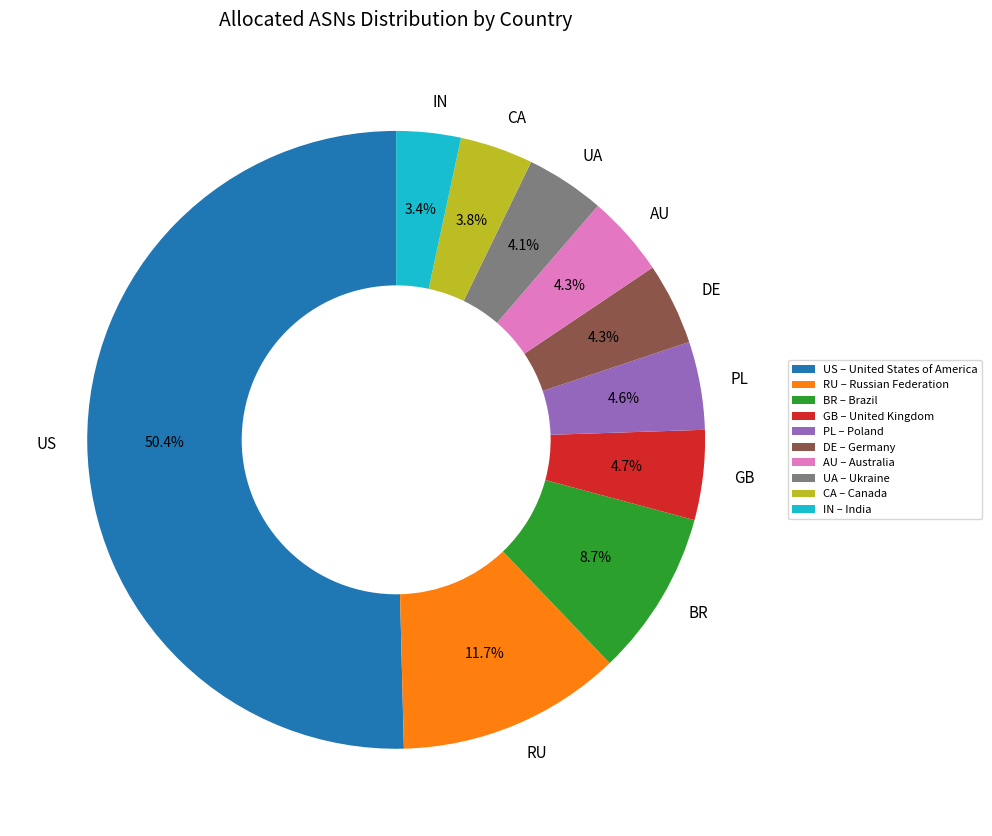

Count the number of slices in the pie.

10